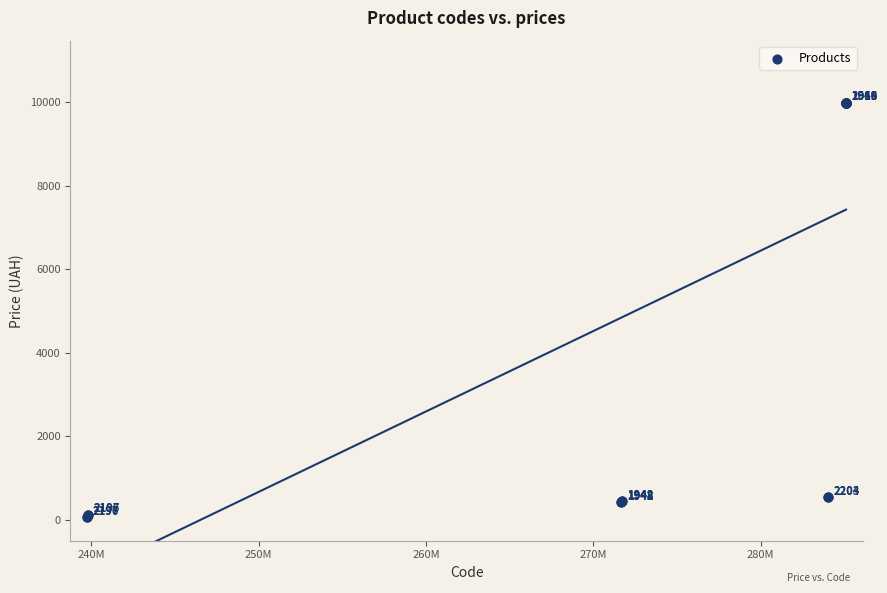

What Y value in the scatter plot is closest to 5016?

539.0